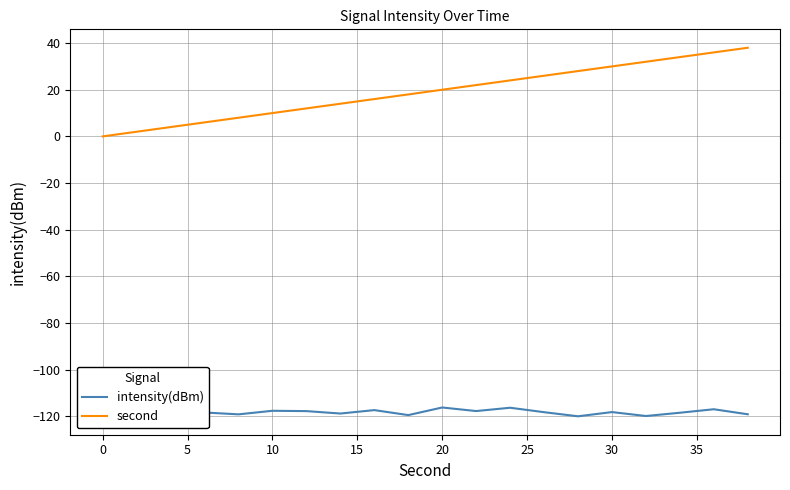

At how many categories does at least one series exceed -40?

20